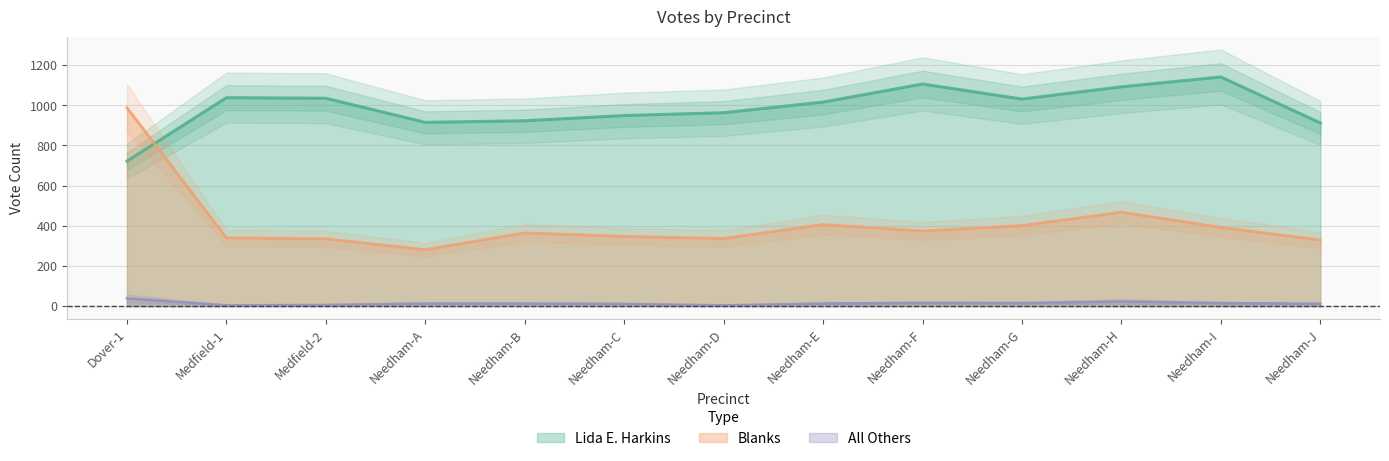

At which label does Lida E. Harkins reach its minimum?

Dover-1